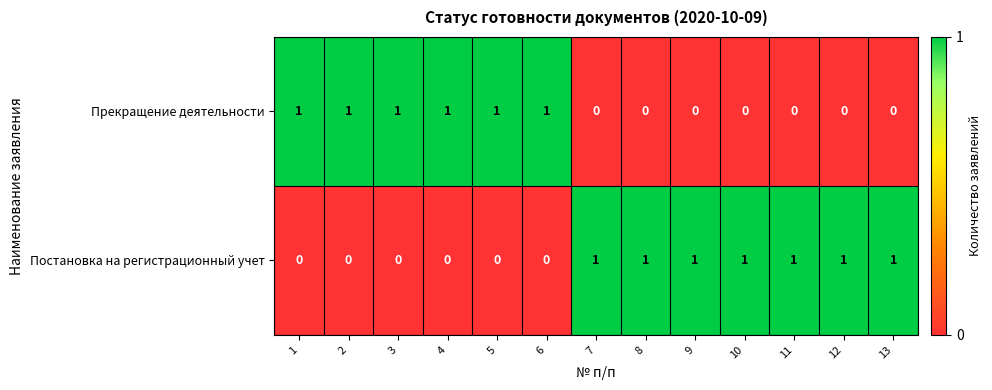

How many values in Постановка на регистрационный учет are above zero?

7